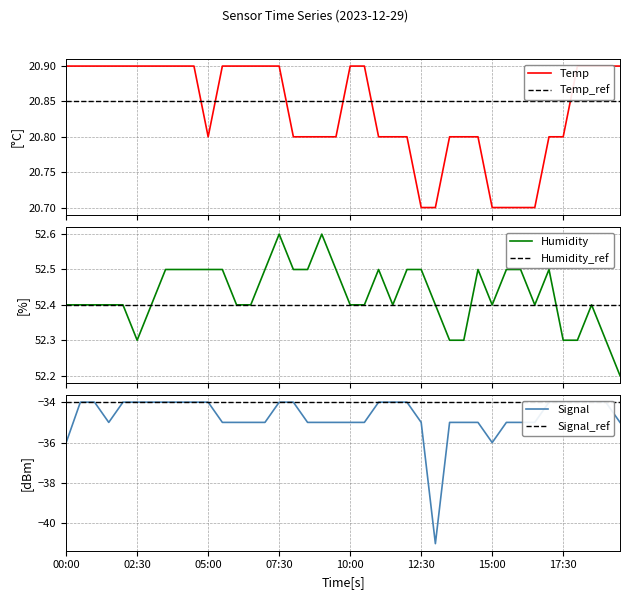

What is the sum of all Signal values?

-1389.0